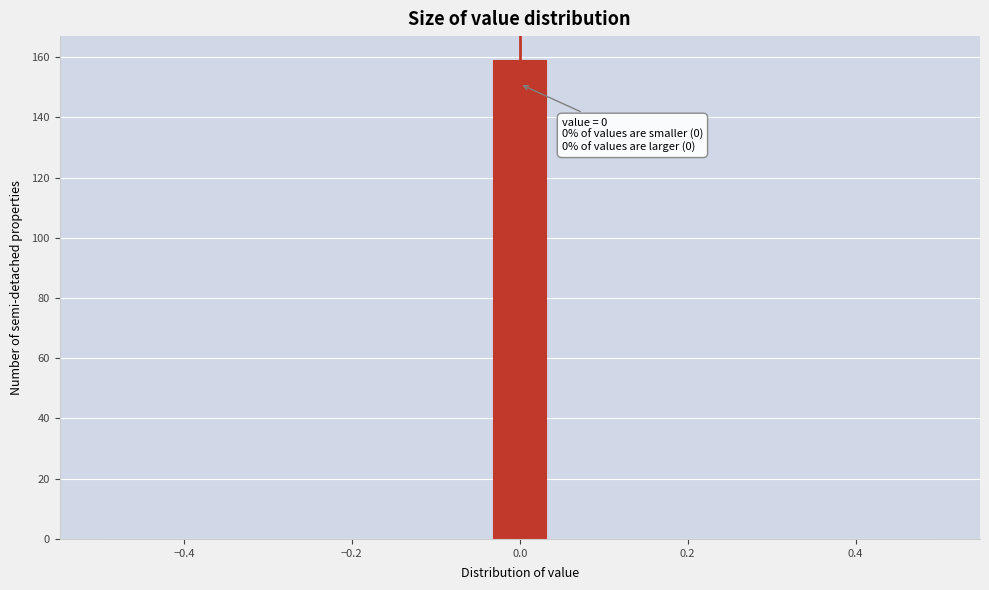

Around what value on the x-axis is the tallest bar? Give the approximate position of its centre, as read against the axis.

0.00